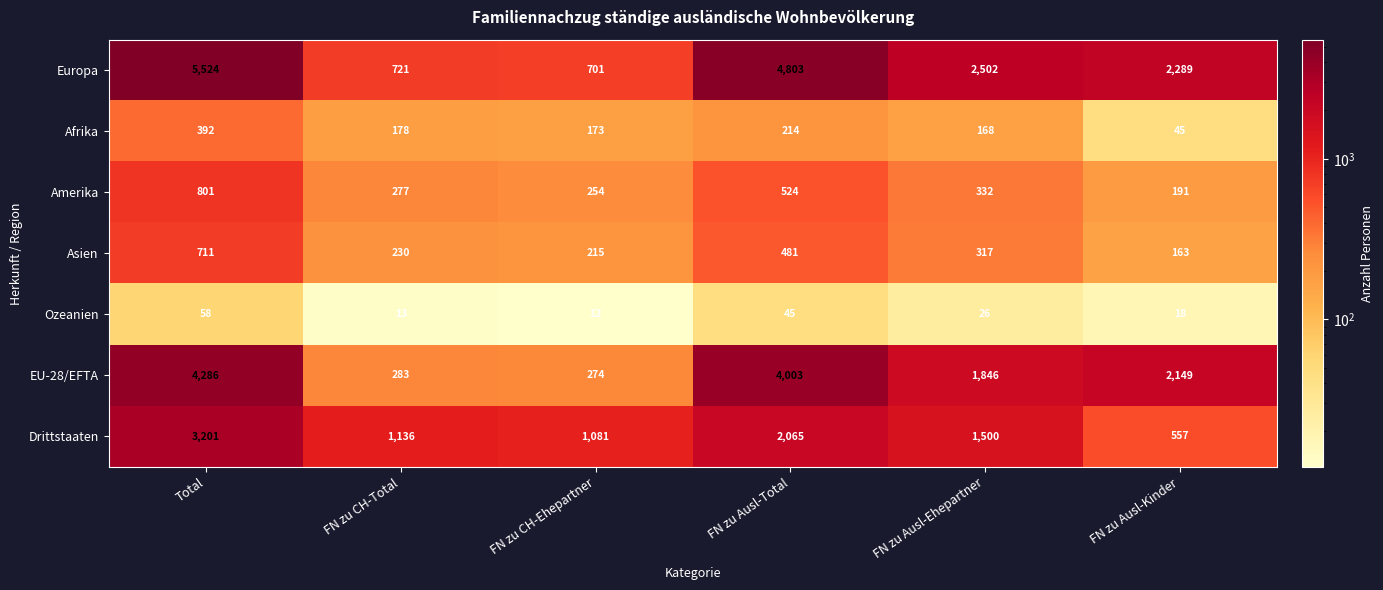

What is the difference between the highest and lowest values at FN zu Ausl-Ehepartner?

2476